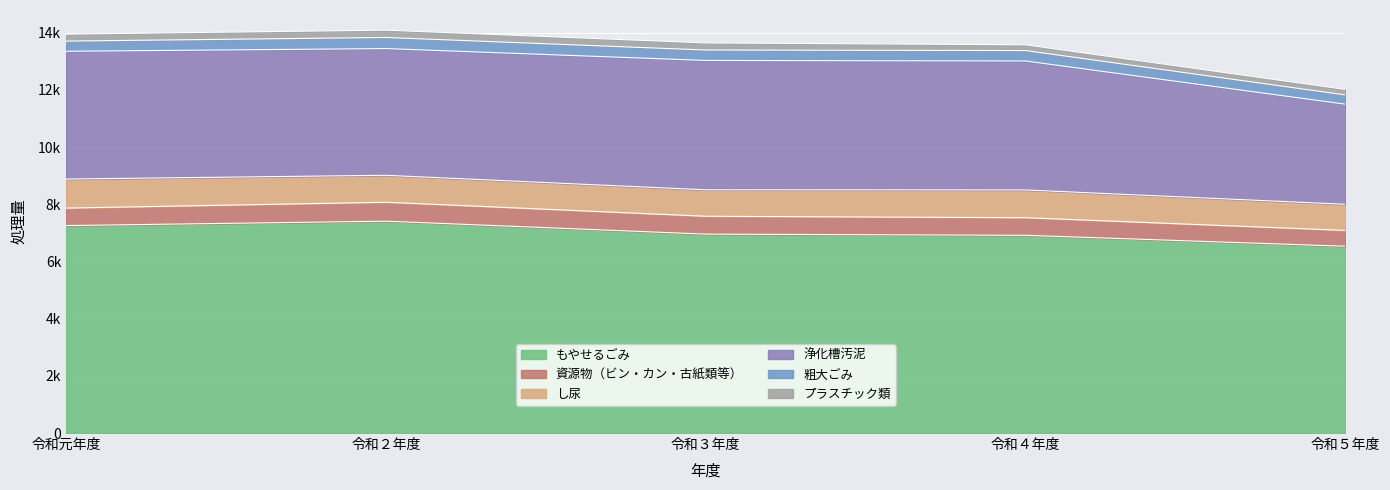

True or false: 資源物（ビン・カン・古紙類等） and プラスチック類 intersect in this chart.

False